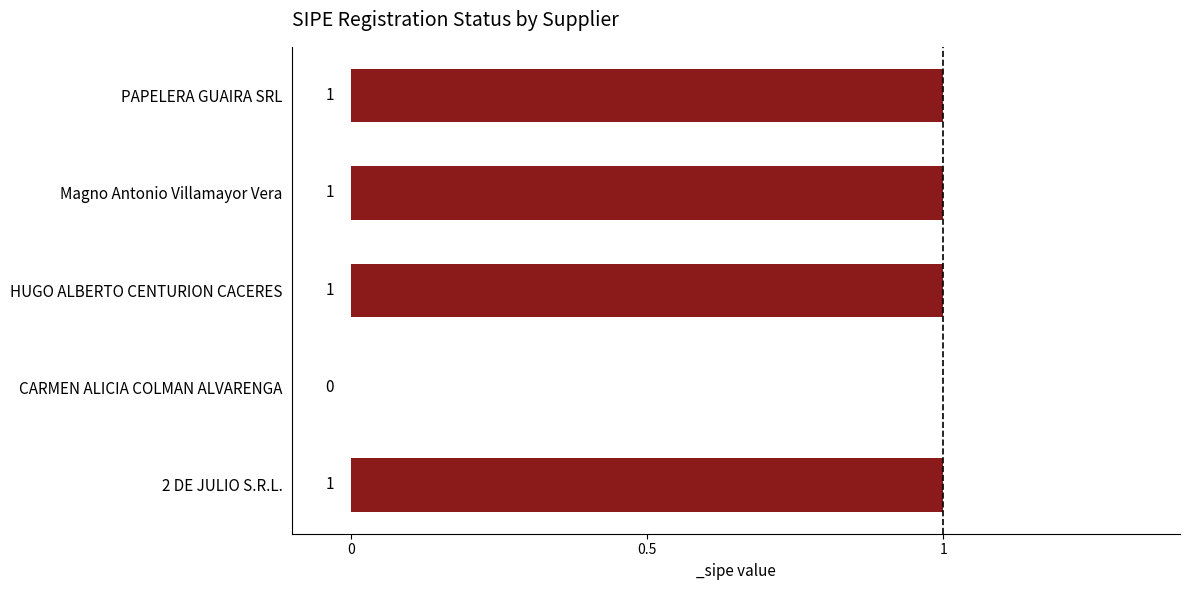

The value at 2 DE JULIO S.R.L. is 2. True or false?

False